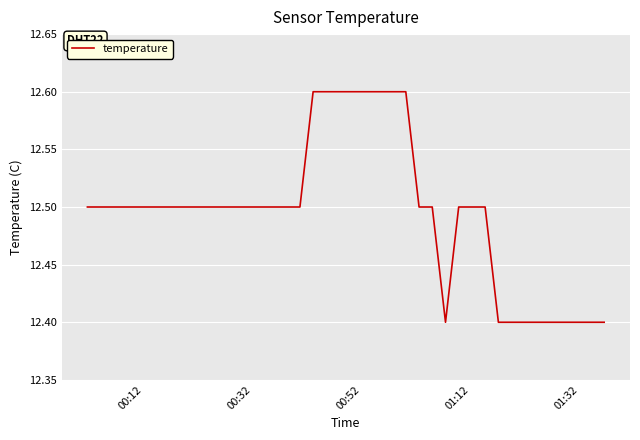

Count the values in the range 12 to 13.

40